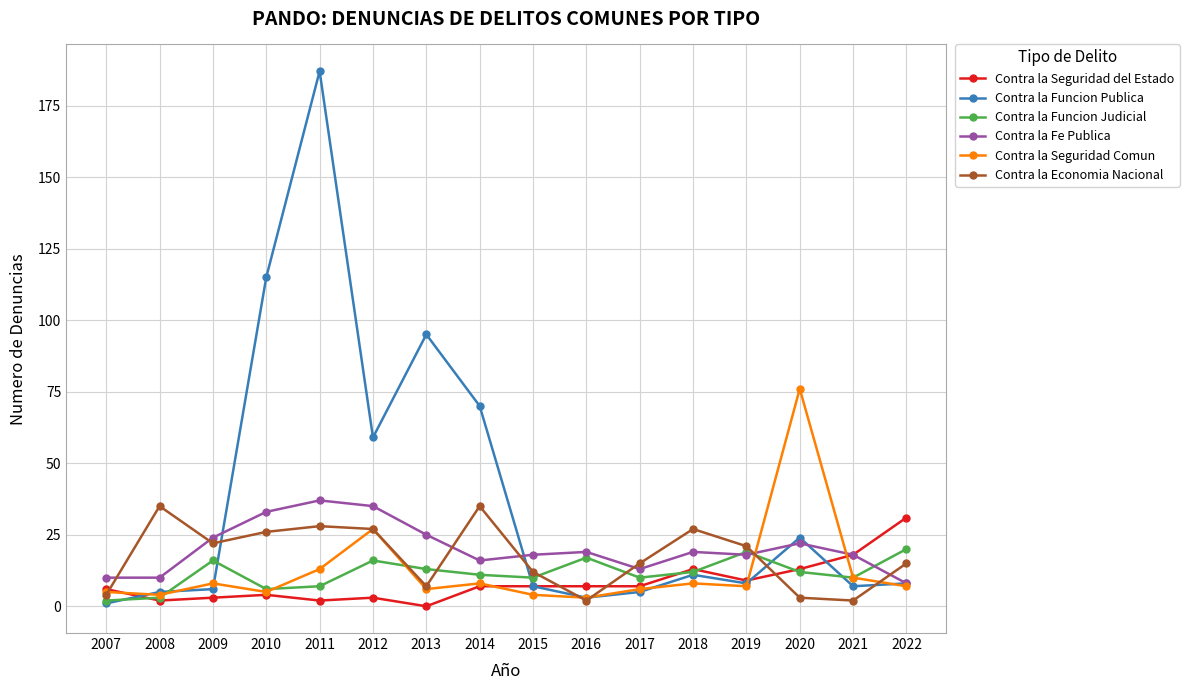

At which category does Contra la Economia Nacional reach its first local peak?

2008